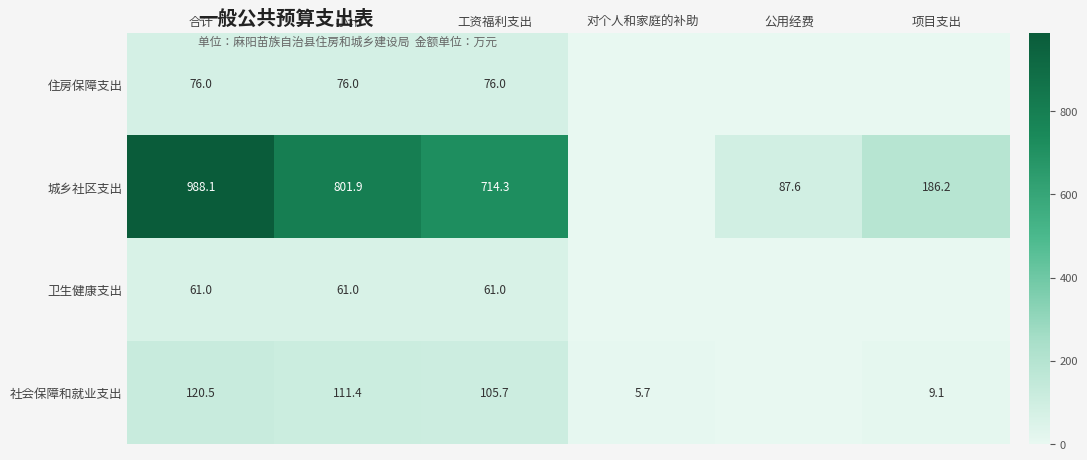

Between 合计 and 工资福利支出, which series saw the biggest shift?

城乡社区支出